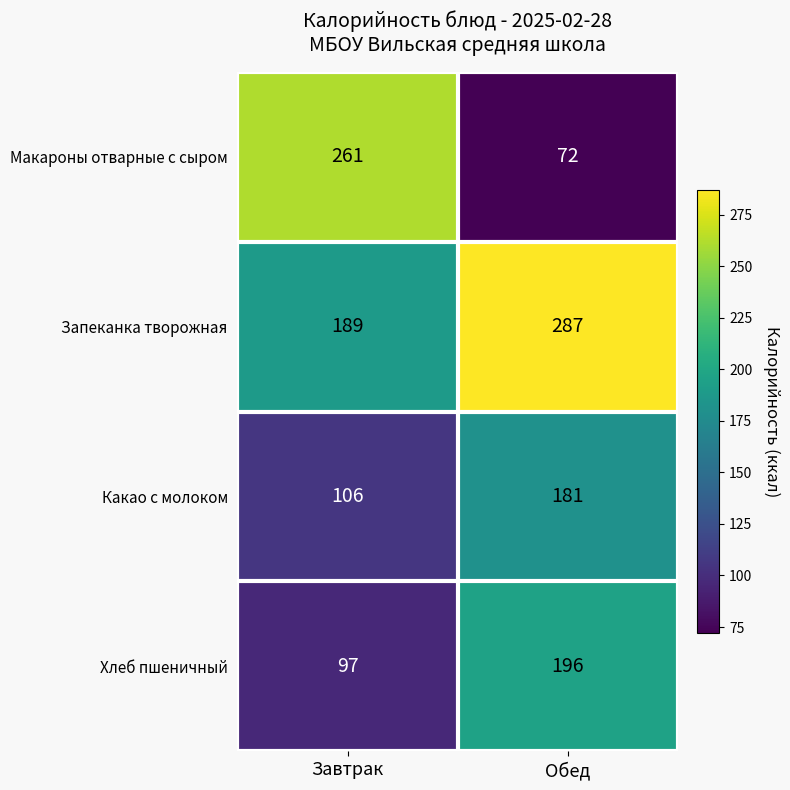

Reading right to left, list all the values displayed in this chart.

Макароны отварные с сыром: Обед=72	Завтрак=261
Запеканка творожная: Обед=287	Завтрак=189
Какао с молоком: Обед=181	Завтрак=106
Хлеб пшеничный: Обед=196	Завтрак=97